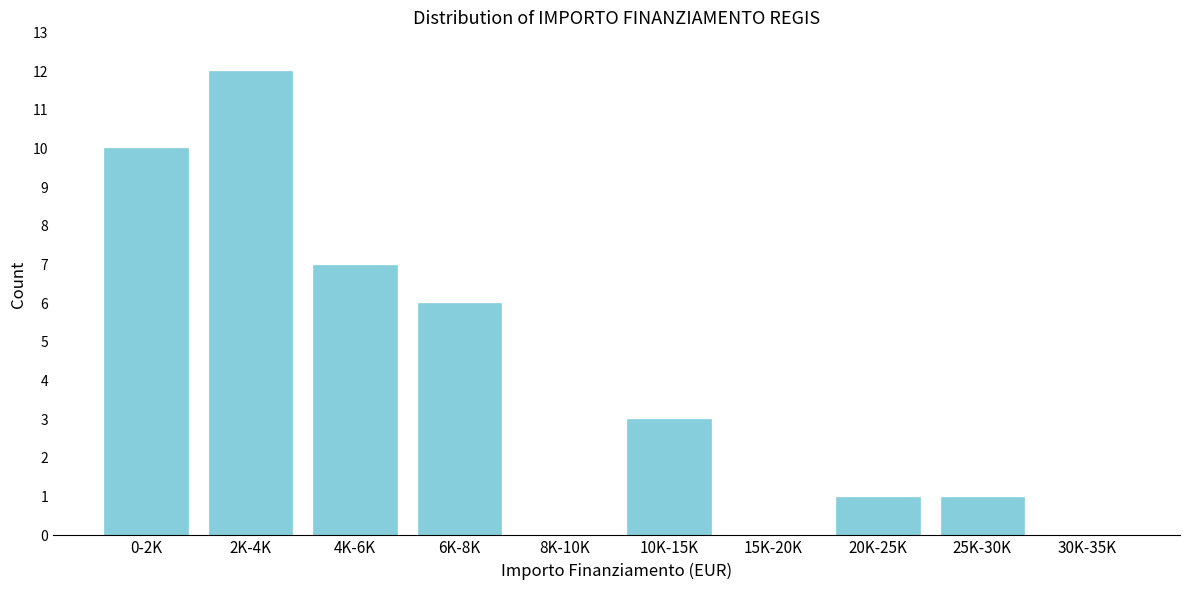

Reading right to left, extract all data points from this chart.

30K-35K=0	25K-30K=1	20K-25K=1	15K-20K=0	10K-15K=3	8K-10K=0	6K-8K=6	4K-6K=7	2K-4K=12	0-2K=10